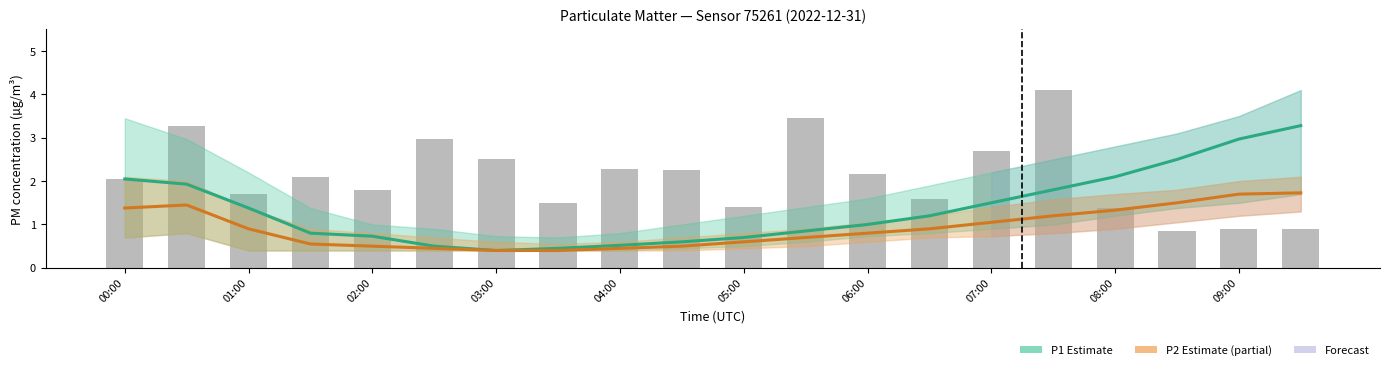

Count the number of data series in this chart.

2